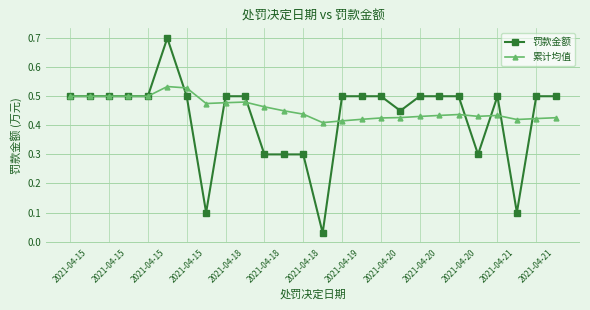

What is the sum of all 累计均值 values?

11.9